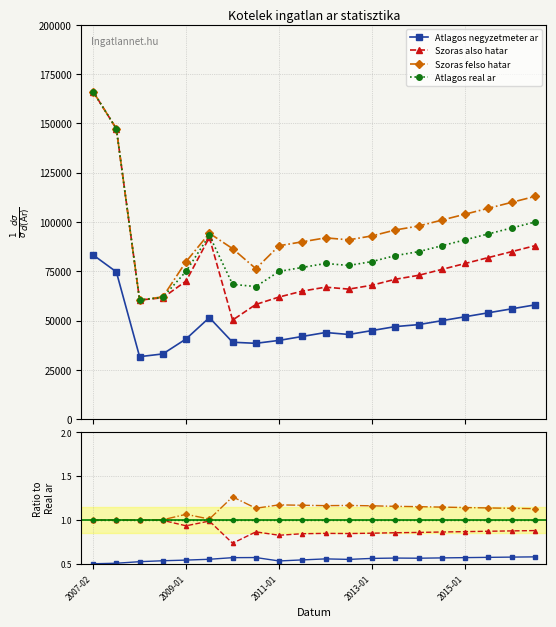

What are all the series names shown in the legend?

Atlagos negyzetmeter ar, Szoras also hatar, Szoras felso hatar, Atlagos real ar